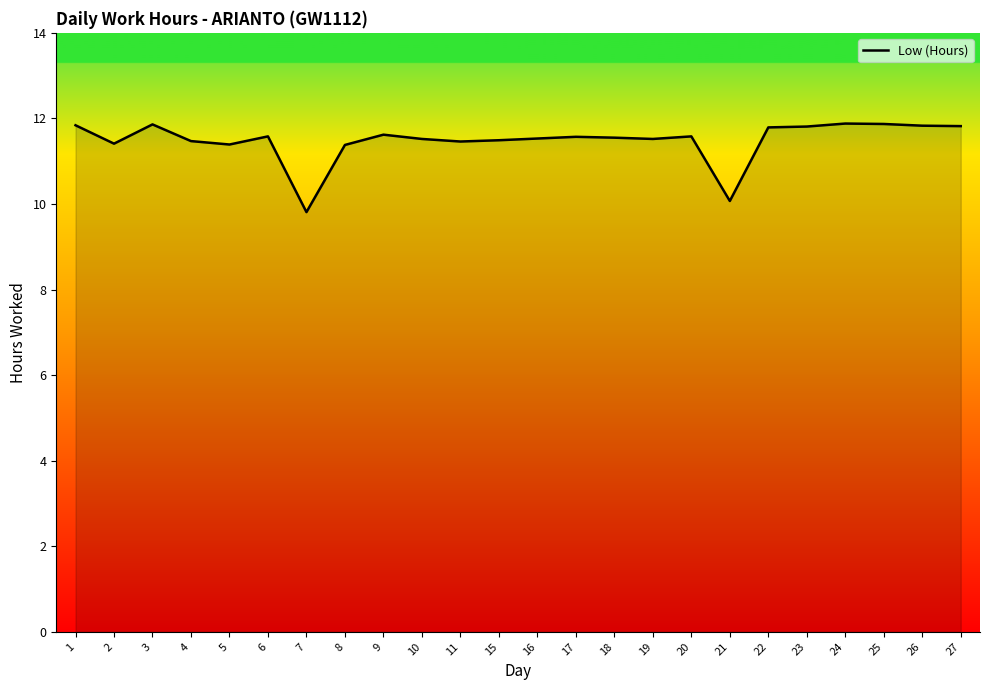

At which label does the data first exceed 11?

1